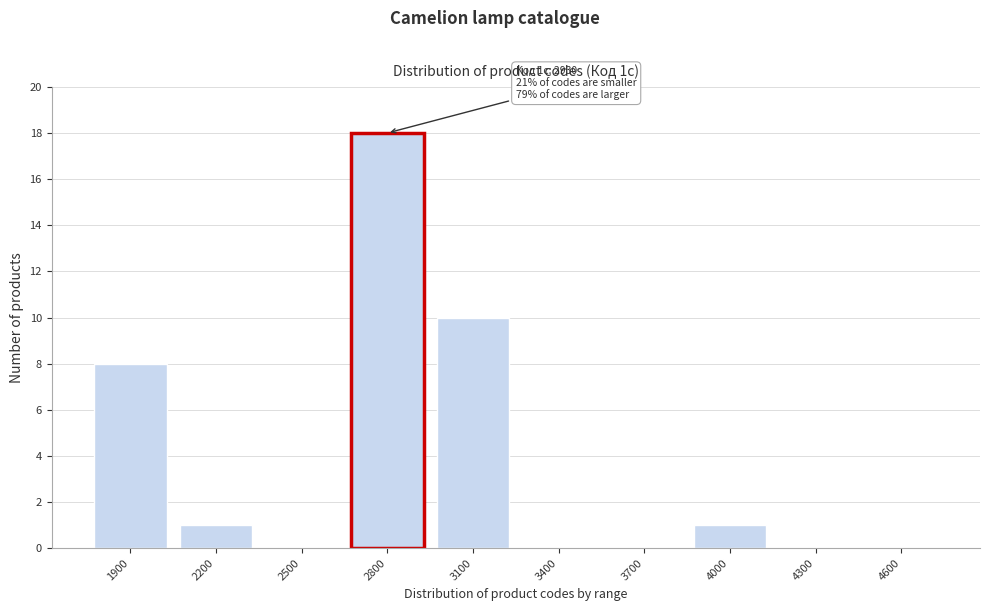

Reading left to right, extract all data points from this chart.

1900=8	2200=1	2500=0	2800=18	3100=10	3400=0	3700=0	4000=1	4300=0	4600=0